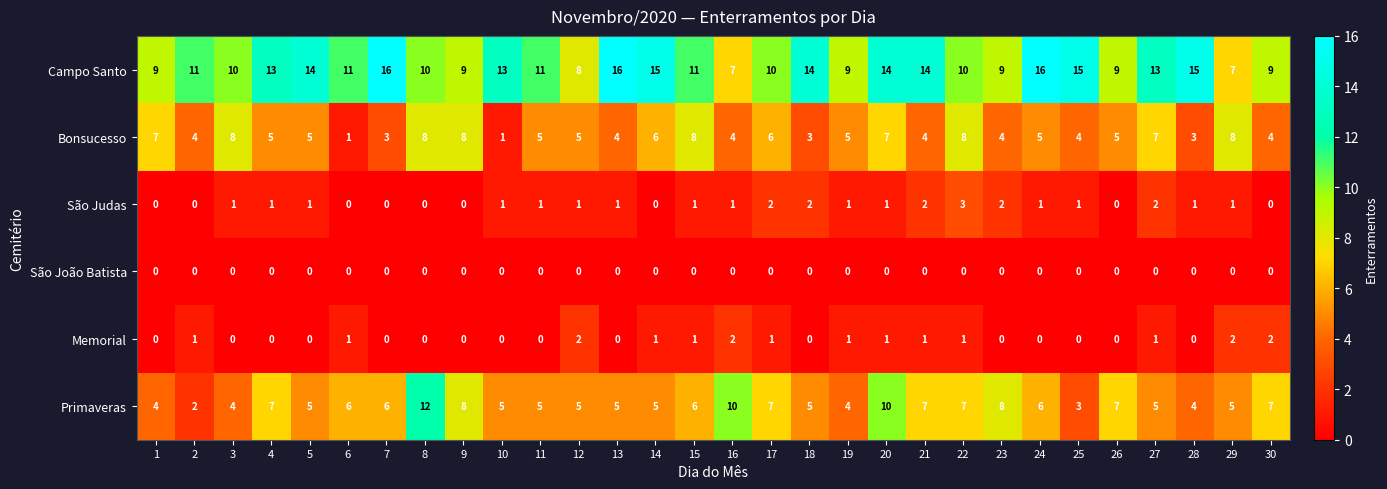

How many Primaveras values are between 5 and 7?

19